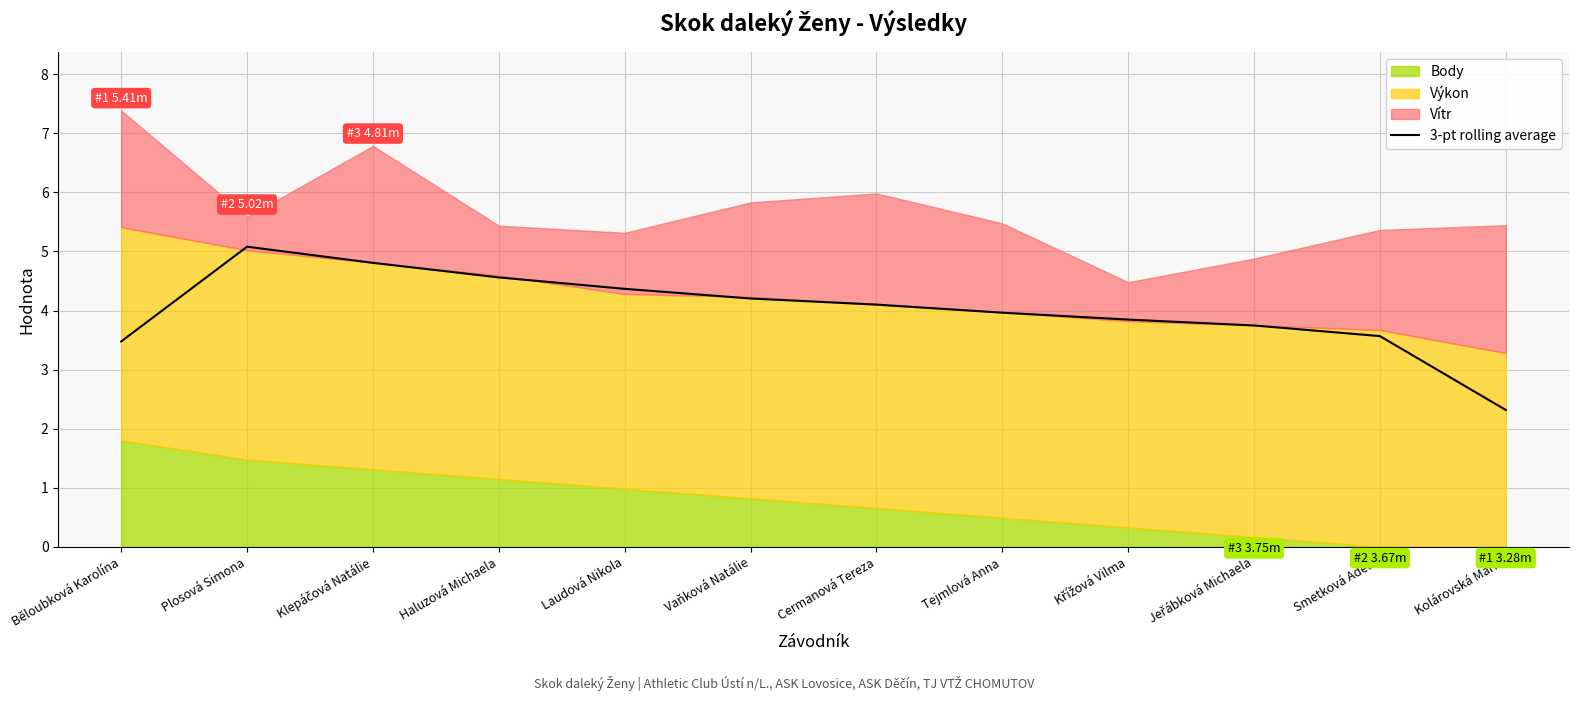

The 3-pt rolling average series shows 5.1 at Plosová Simona. True or false?

True